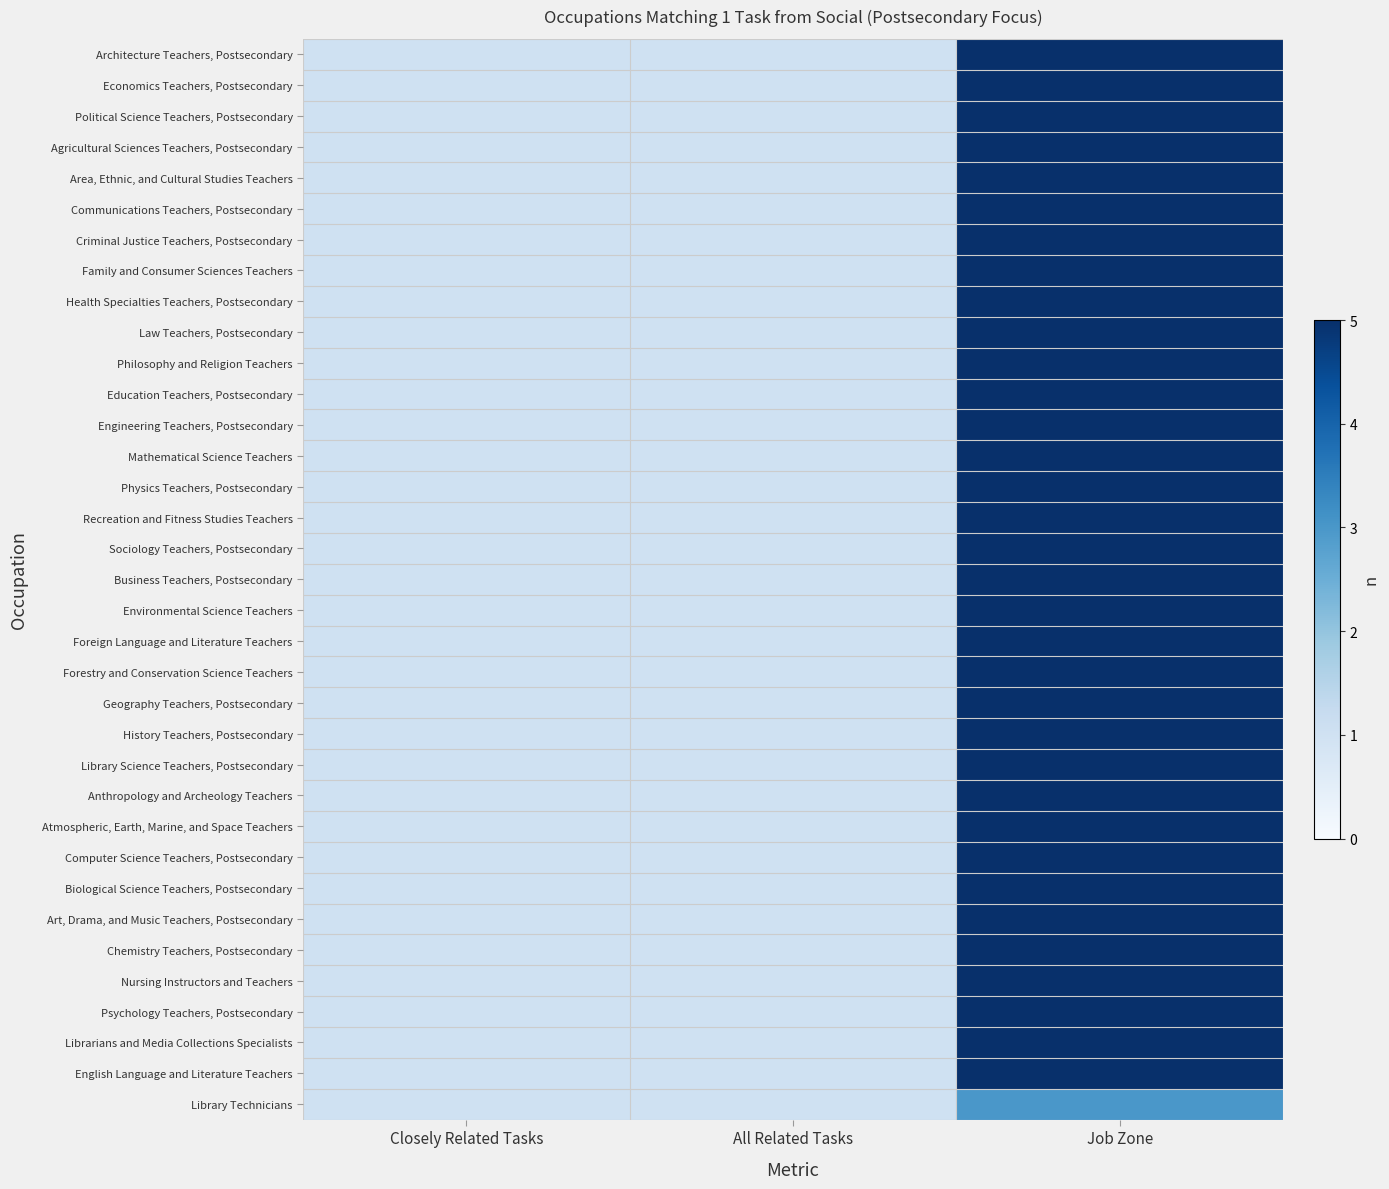

At which category does the chart reach its peak across all series?

Job Zone